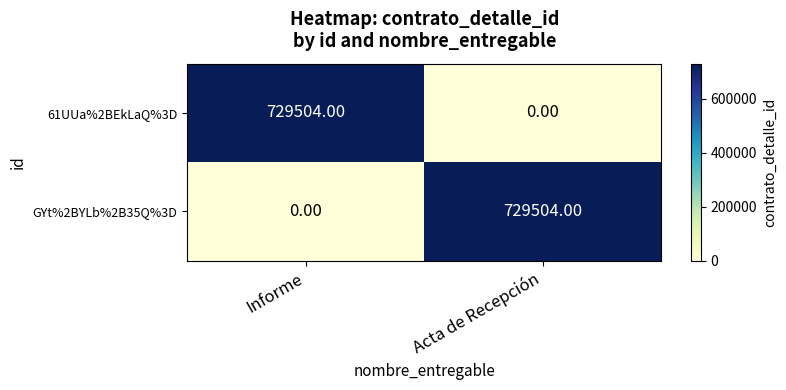

Is the value of 61UUa%2BEkLaQ%3D at Informe greater than the value of GYt%2BYLb%2B35Q%3D at Informe?

Yes